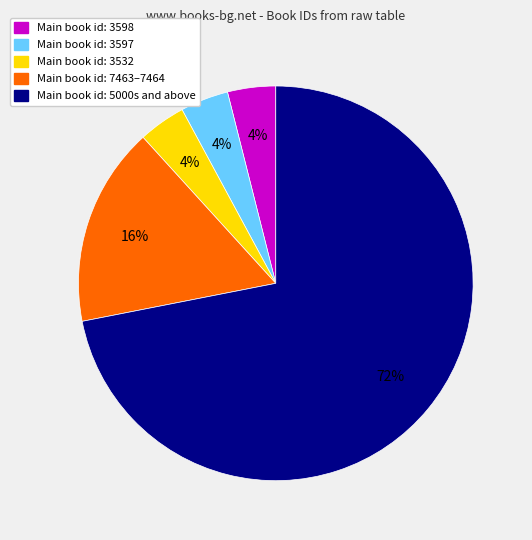

To the nearest percent, what is the difference between the largest and smallest slice percentages?

68%